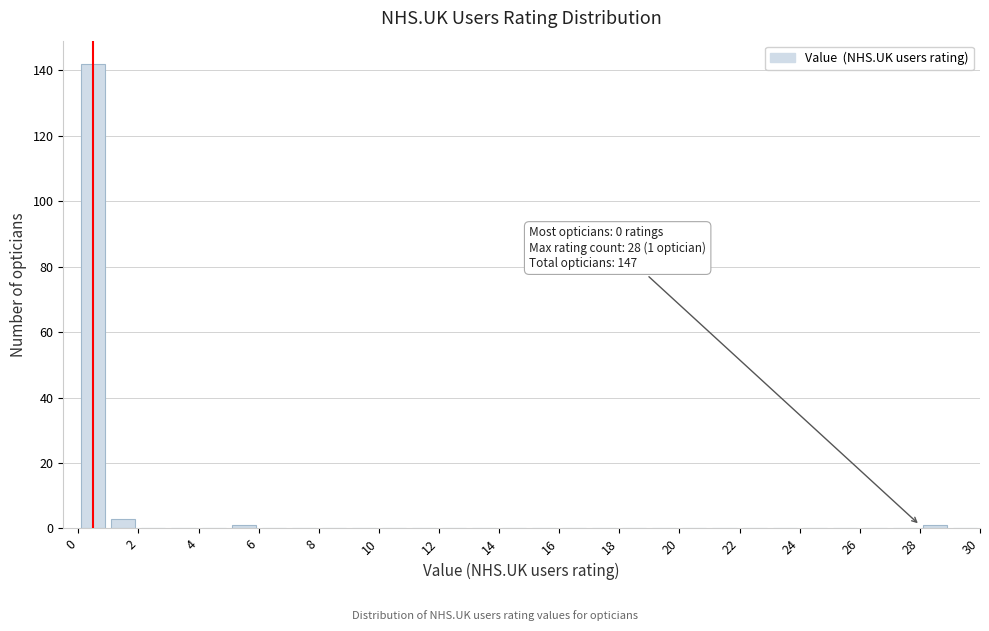

Which range on the x-axis has the tallest bar?

0 to 1